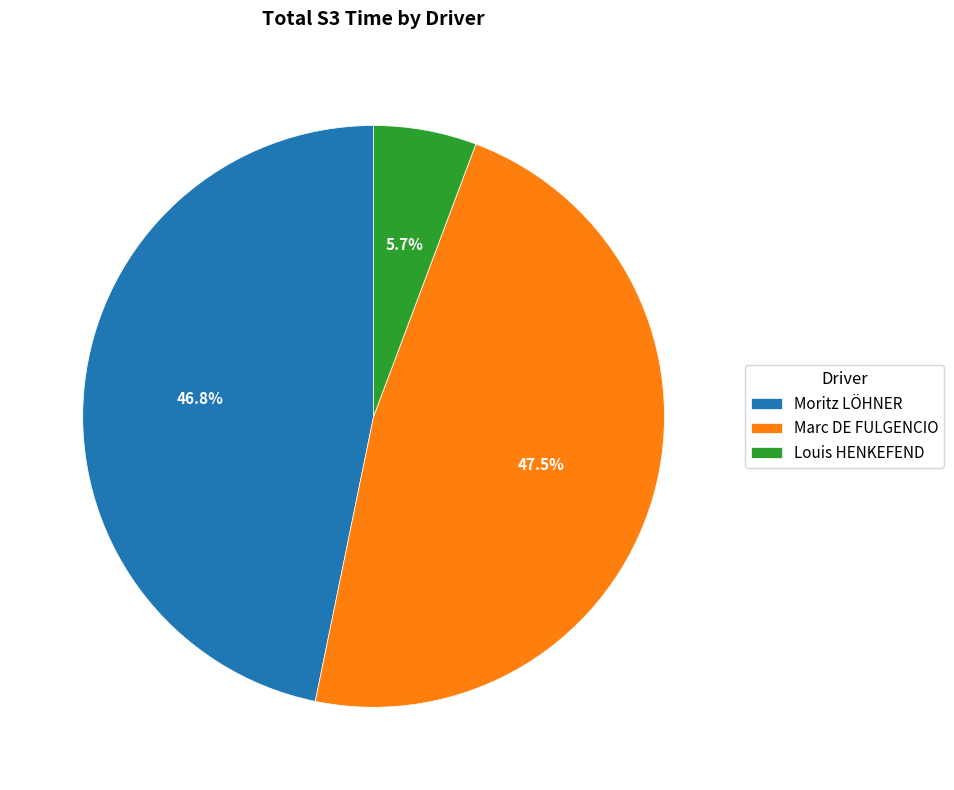

To the nearest percent, what is the average slice percentage?

33%